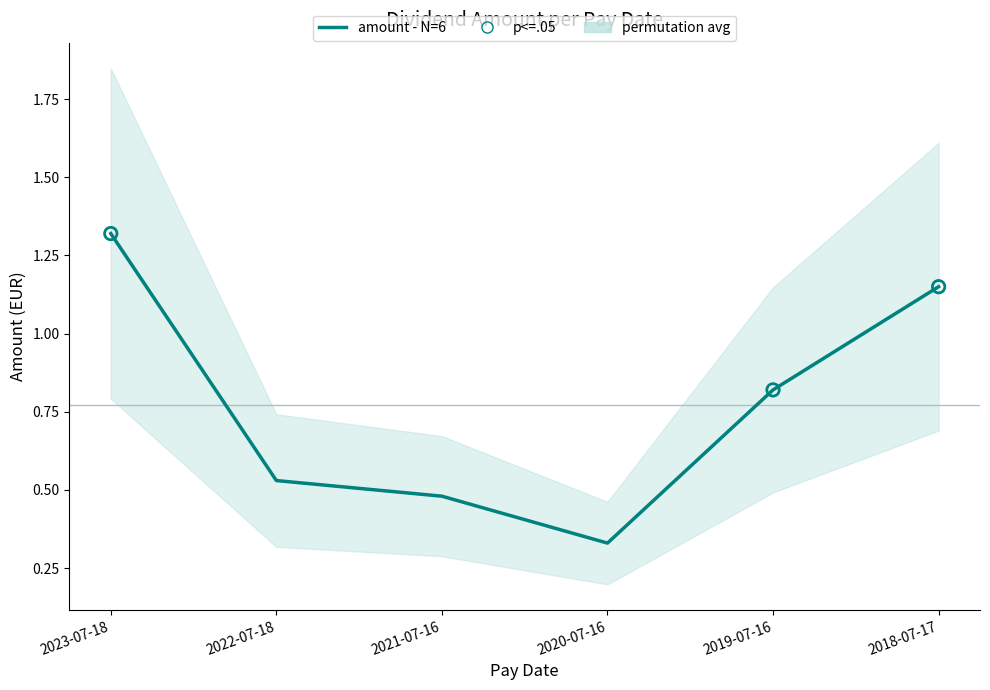

What is the change in value from 2022-07-18 to 2021-07-16?

-0.1